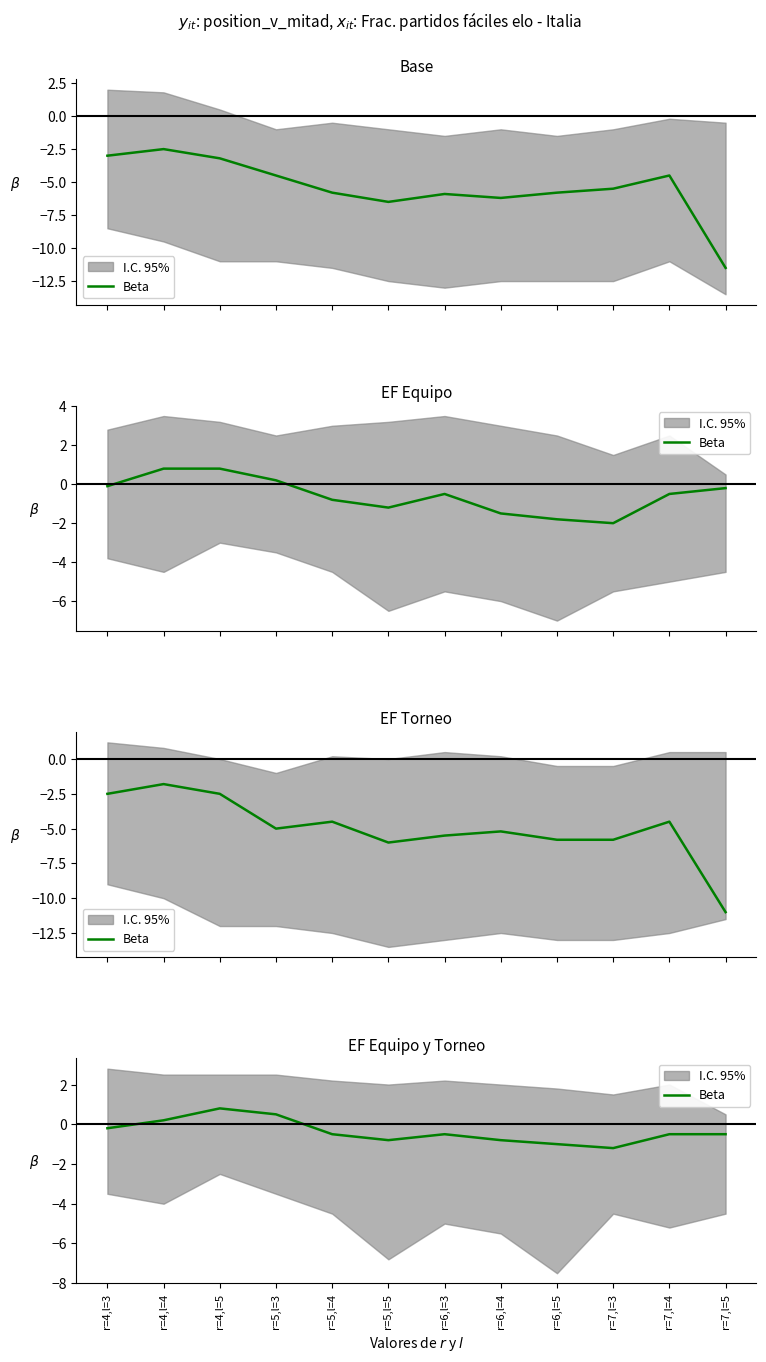

Rank the categories by value from lowest to highest.

r=7,l=3, r=6,l=5, r=5,l=5, r=6,l=4, r=5,l=4, r=6,l=3, r=7,l=4, r=7,l=5, r=4,l=3, r=4,l=4, r=5,l=3, r=4,l=5